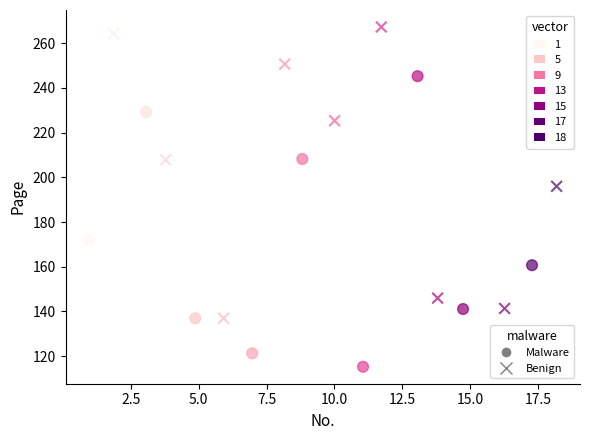

Which series reaches the maximum Y coordinate?

Benign